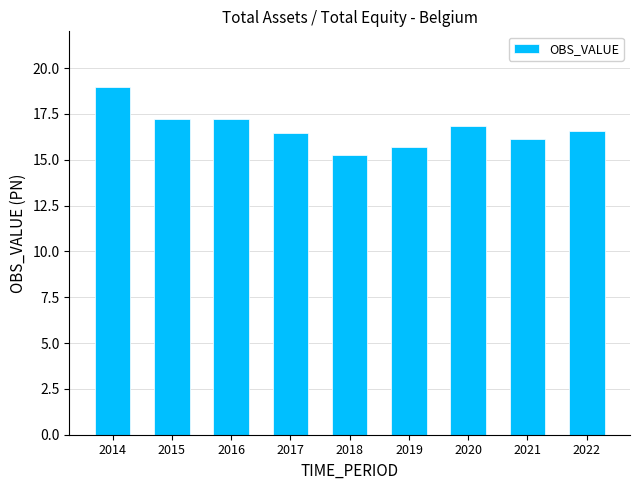

The chart shows a value of 16.1 at 2021. True or false?

True